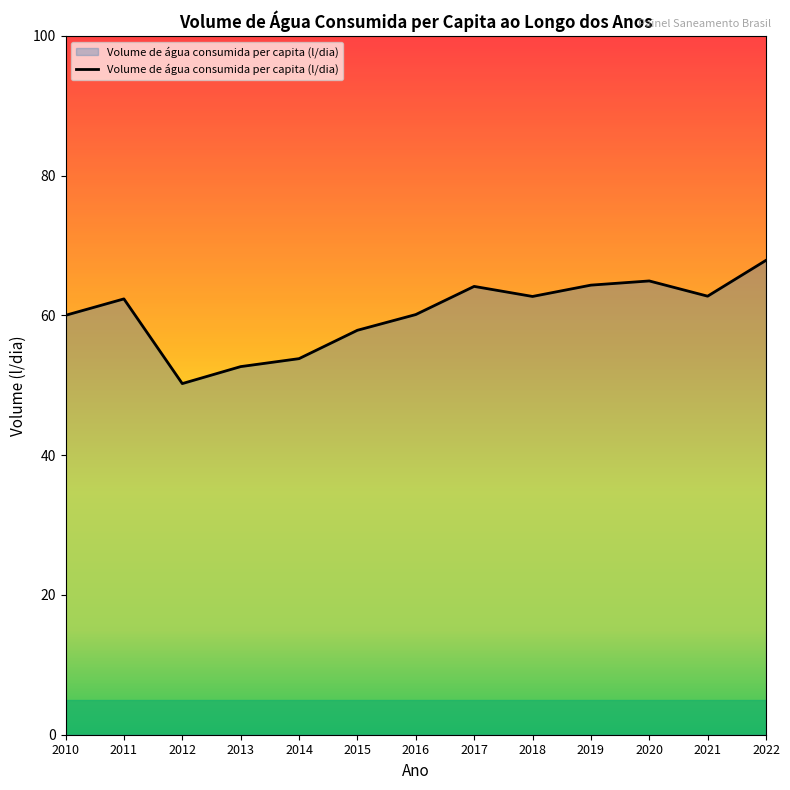

True or false: the data shows 67.9 at 2022.

True